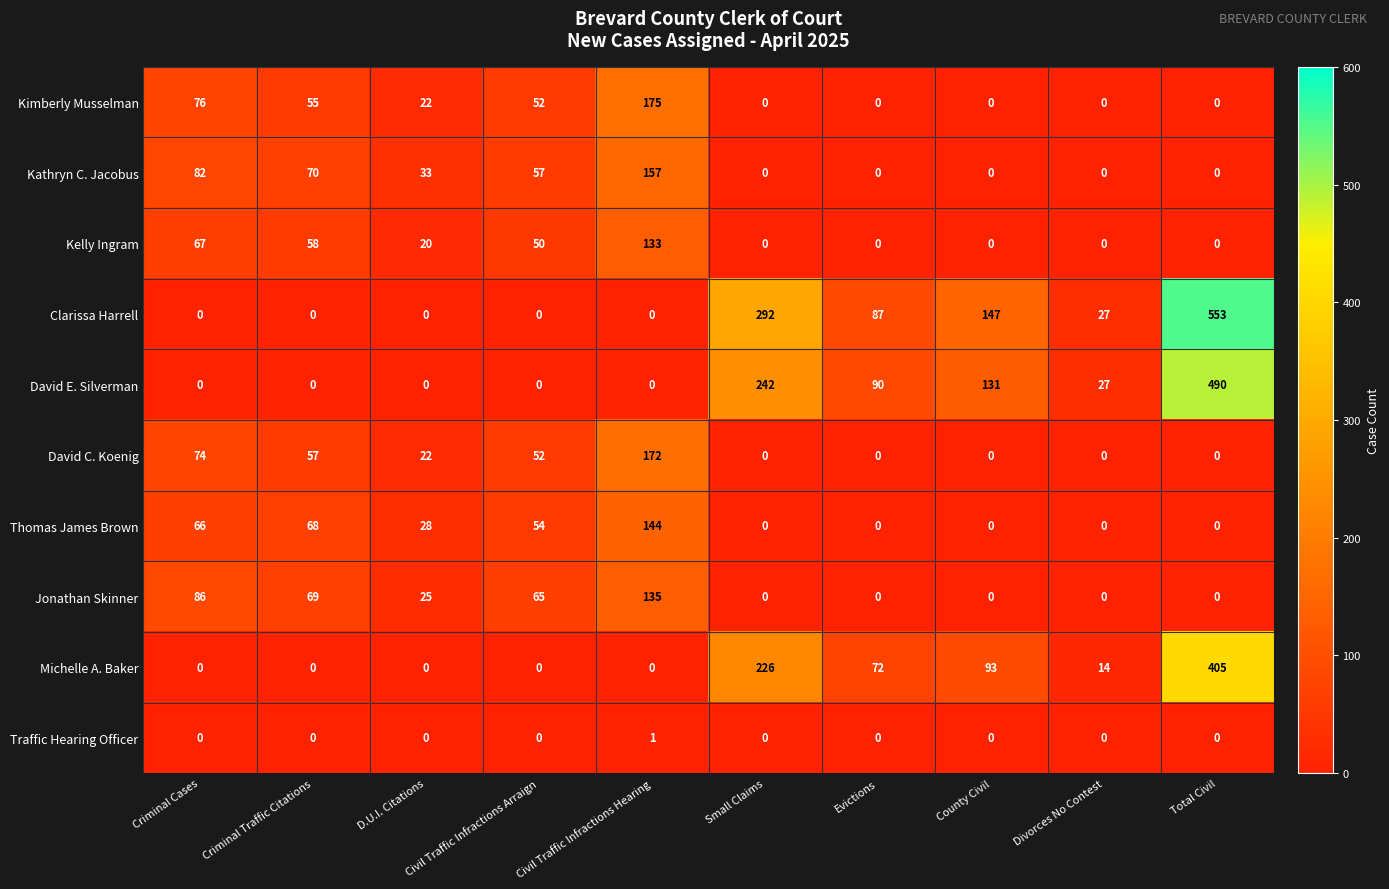

At which category does the chart reach its peak across all series?

Total Civil